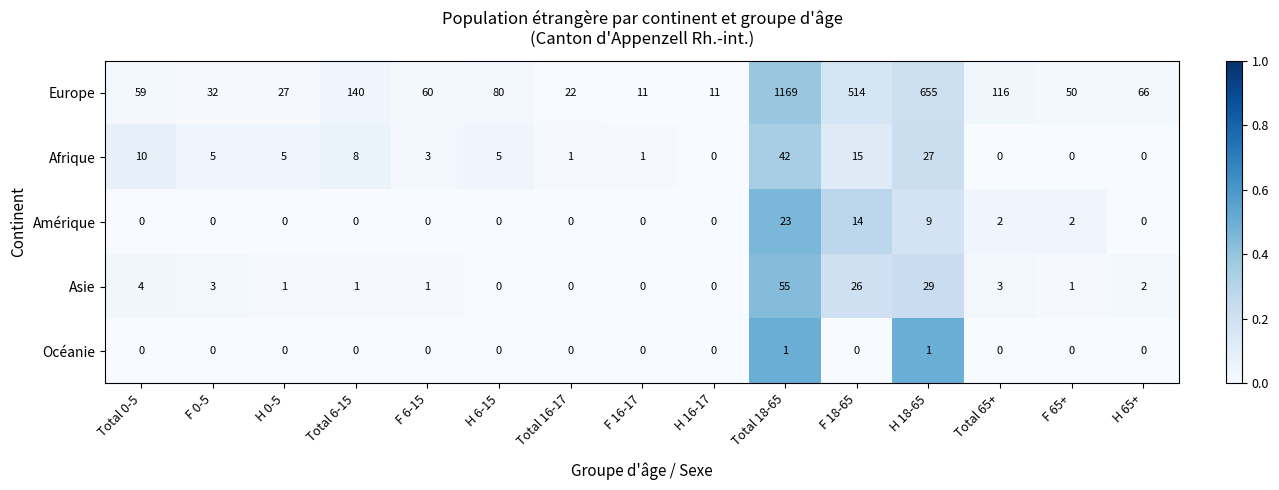

Is it true that Europe equals 27 at H 0-5?

True